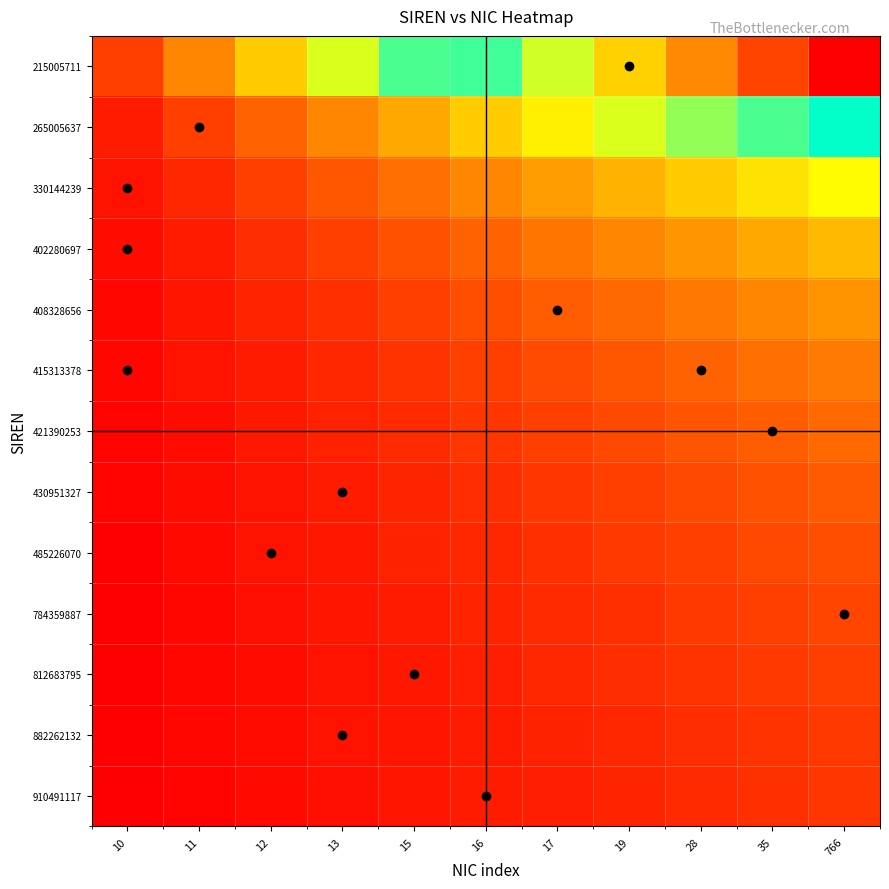

What is the total value across all series at 35?

31.8